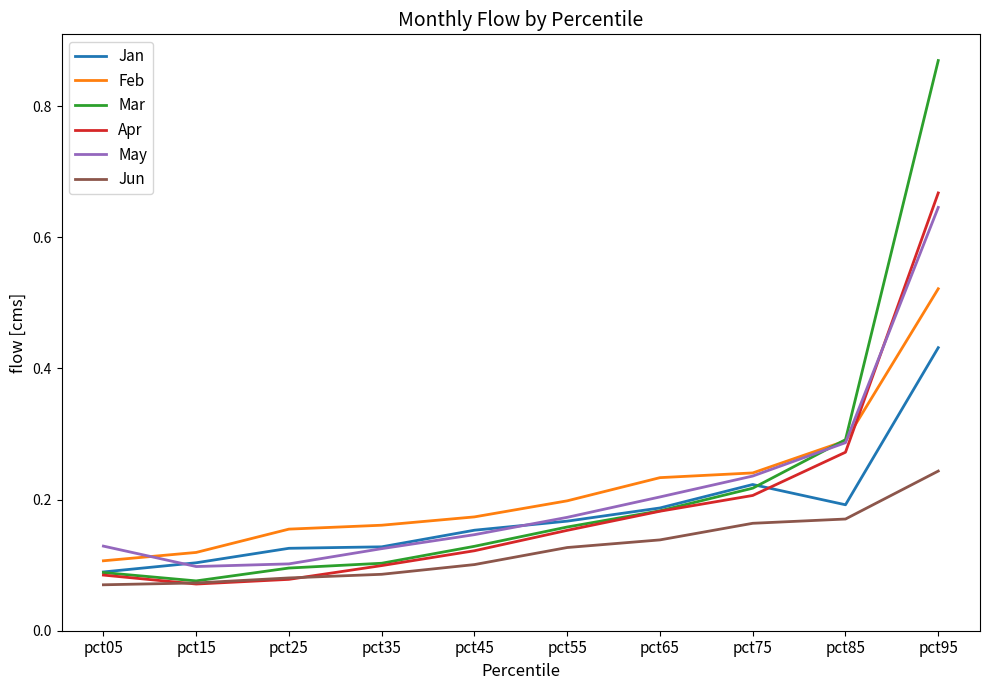

Is the value of Feb at pct85 greater than the value of Apr at pct95?

No